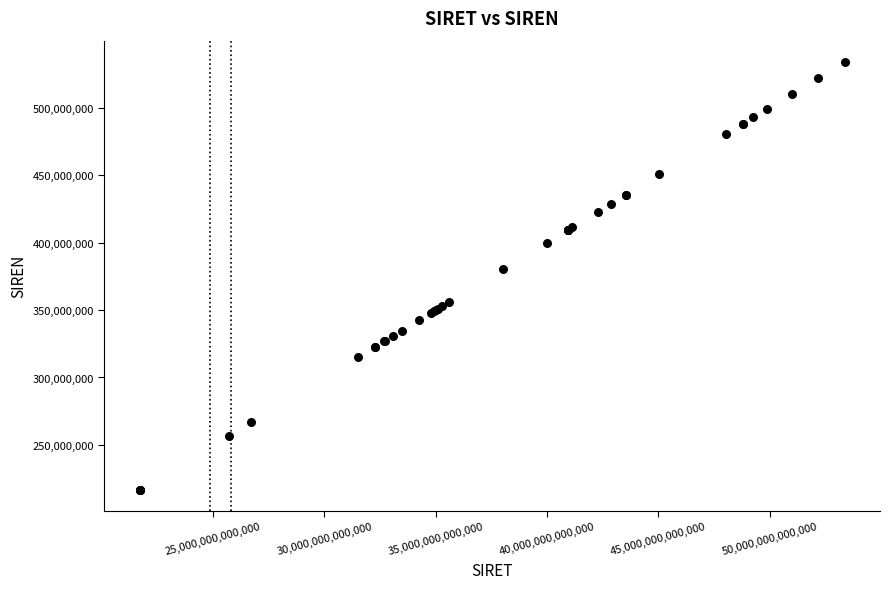

What Y value in the scatter plot is closest to 375364110?

380036772